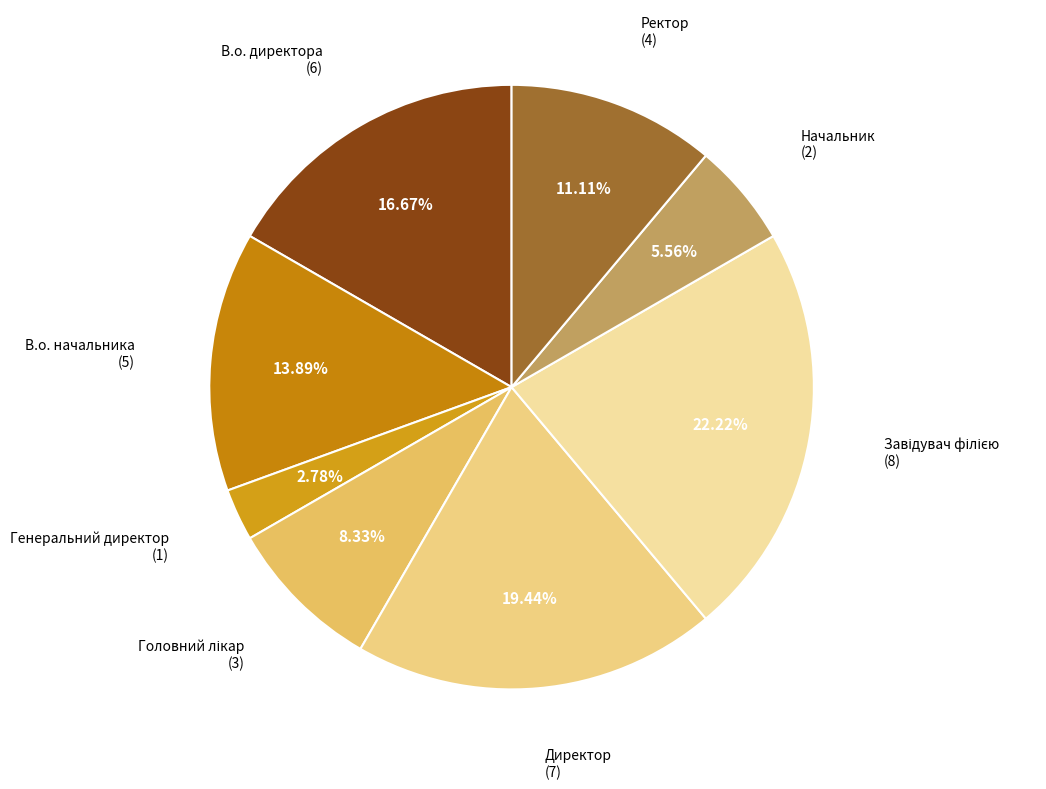

Approximately how many times larger is the value at Директор compared to Генеральний директор?

7.0